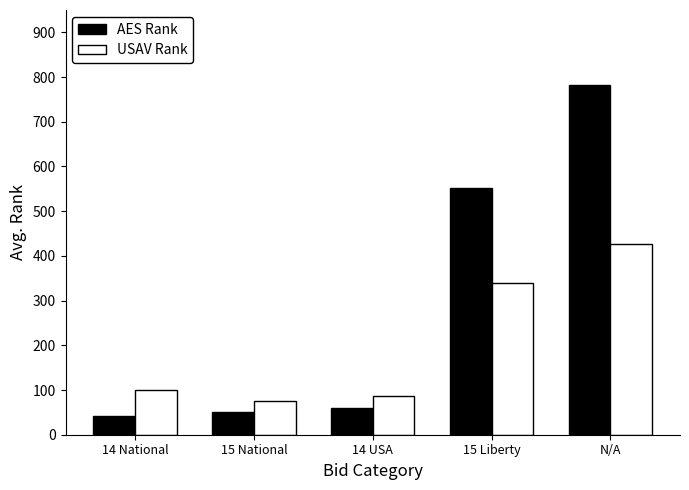

What is the label of the 4th bar from the right?

15 National